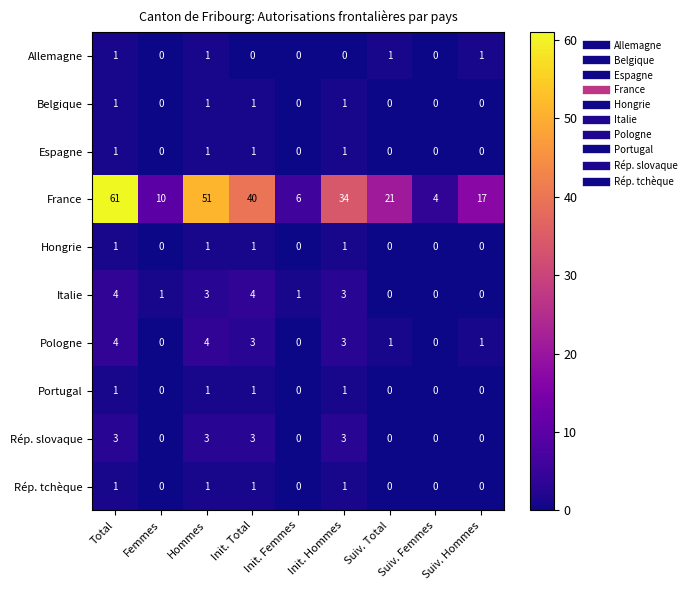

Which series has the widest spread of values?

France